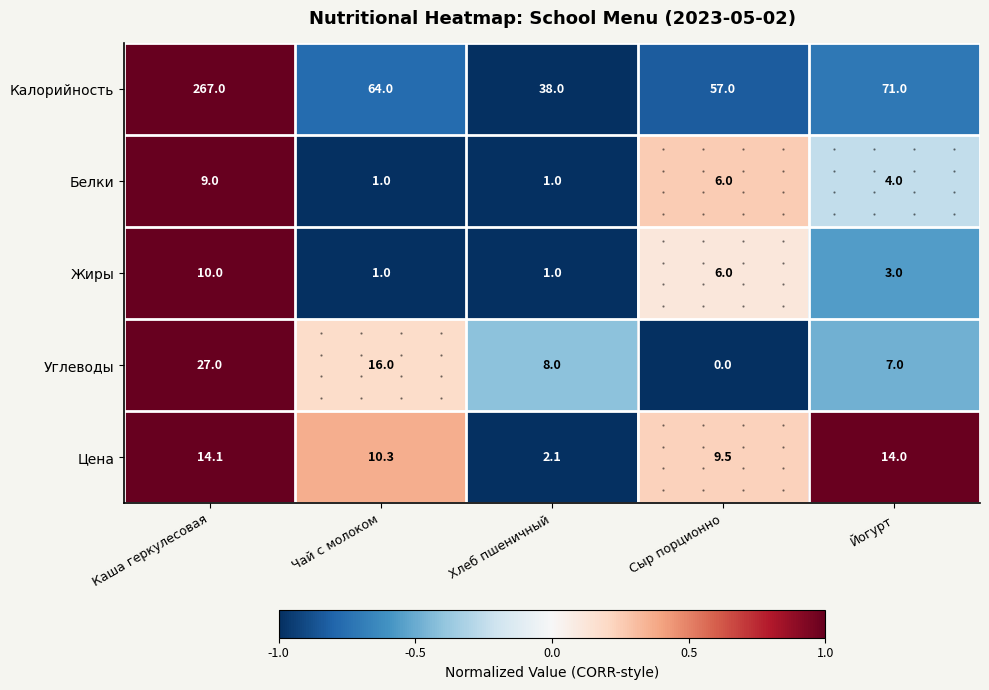

Where is Жиры nearest to the value 5?

Сыр порционно